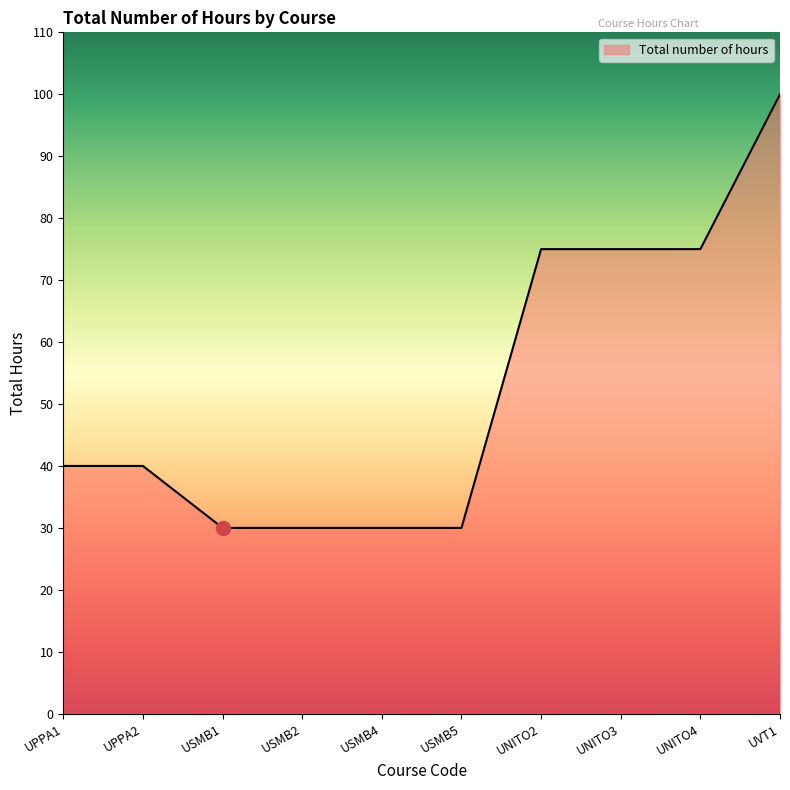

The value at UPPA1 is 40. True or false?

True